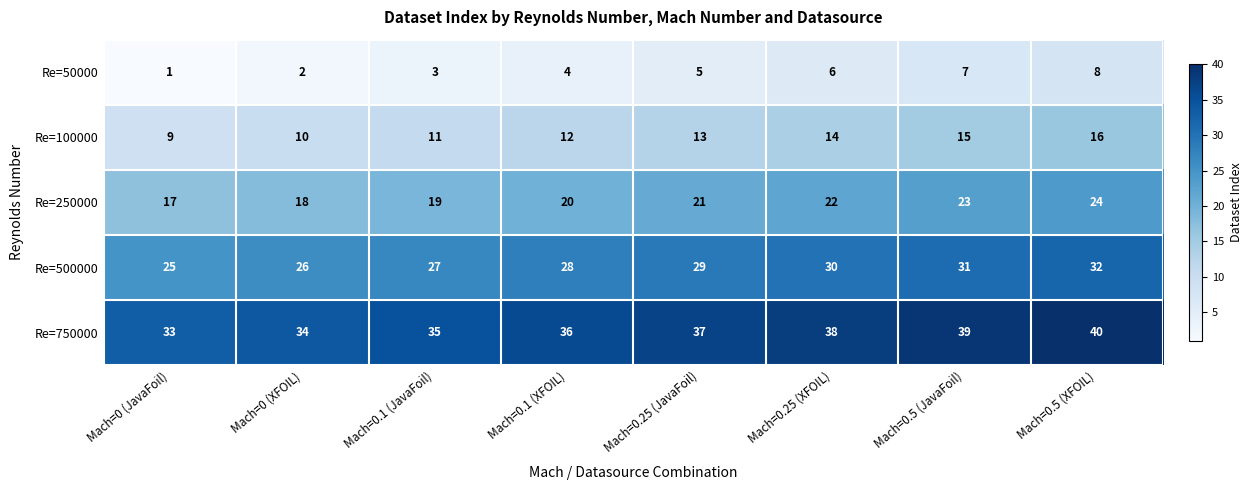

What is the sum of the Re=500000 values at Mach=0.1 (JavaFoil) and Mach=0 (XFOIL)?

53